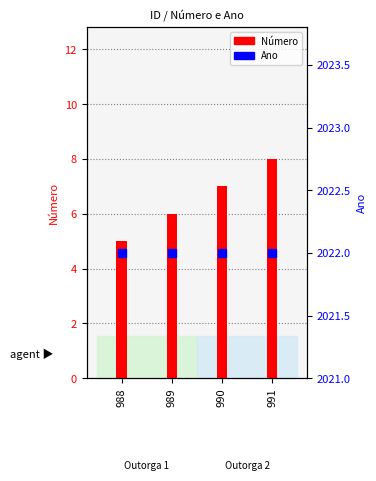

Which has a higher value, 988 or 991?

991